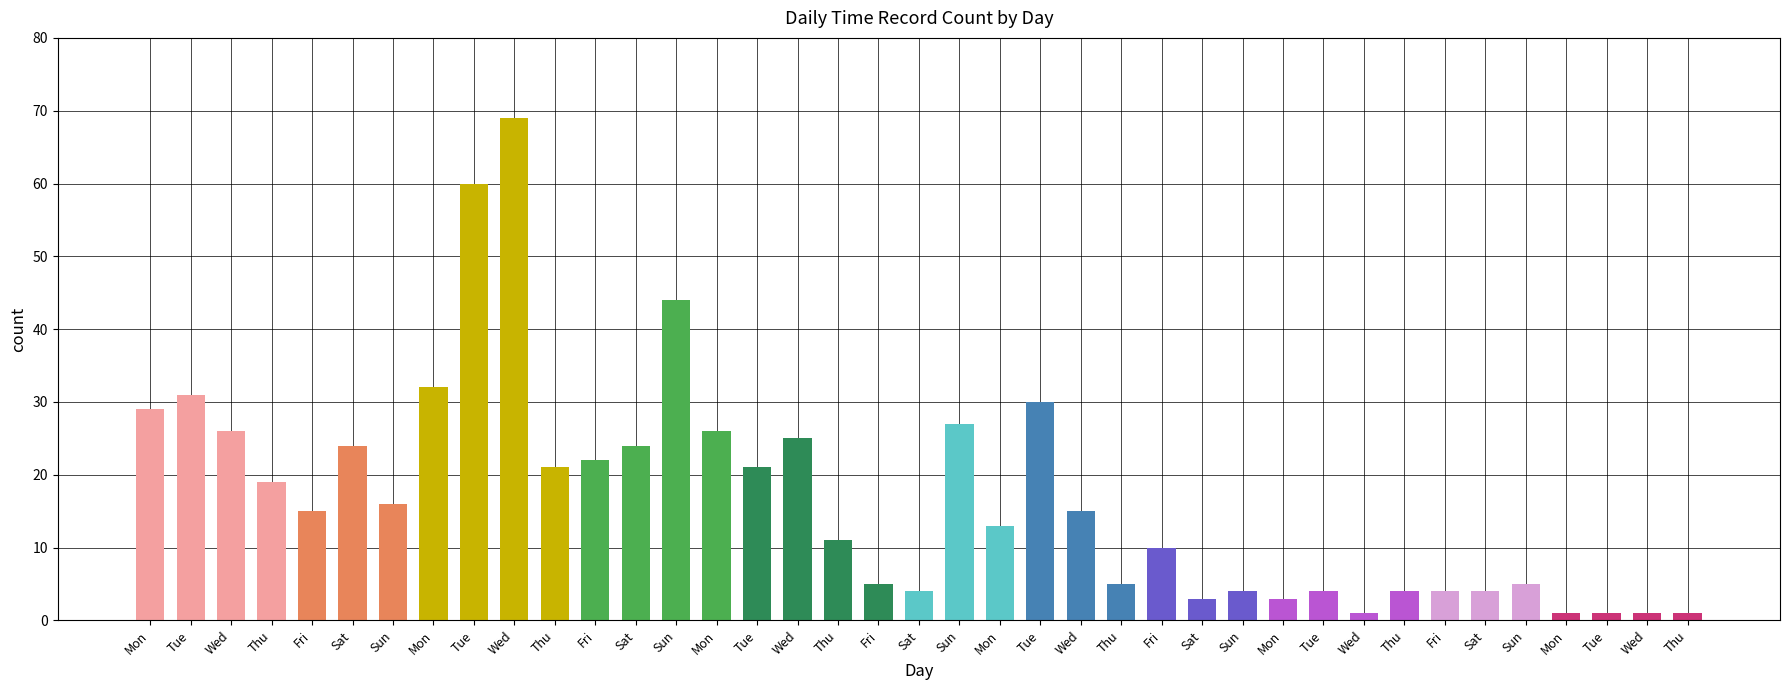

Does the chart contain stacked bars?

No